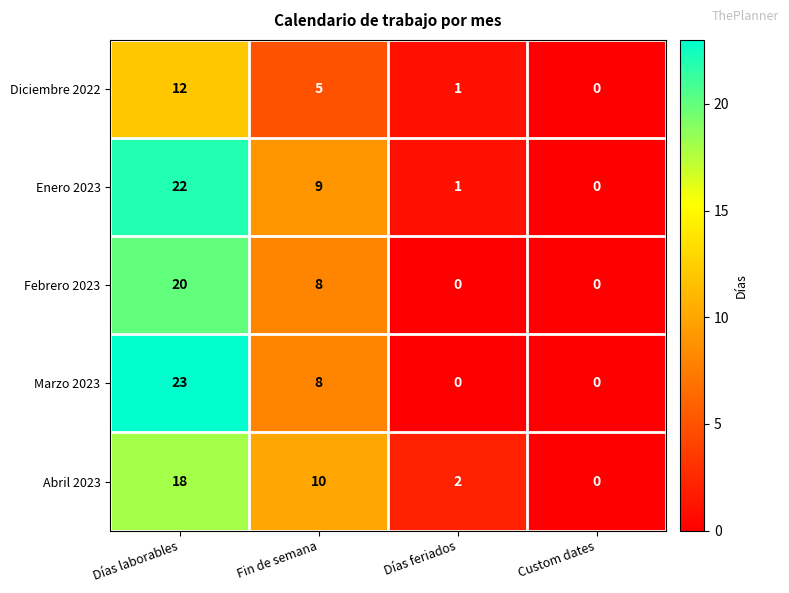

Count the number of data series in this chart.

5